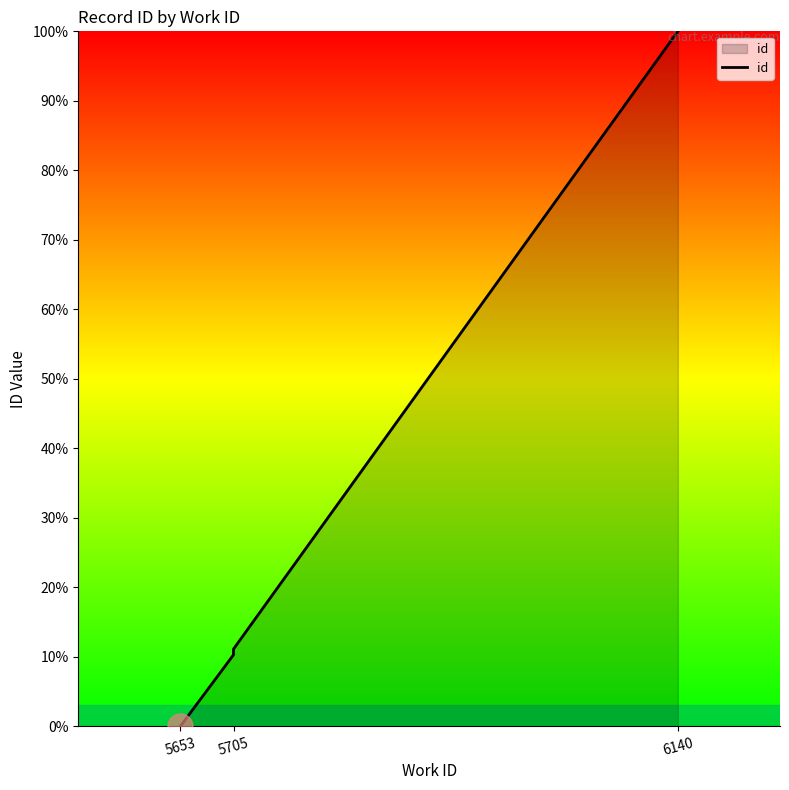

What is the value of the 3rd point from the left?

10.3